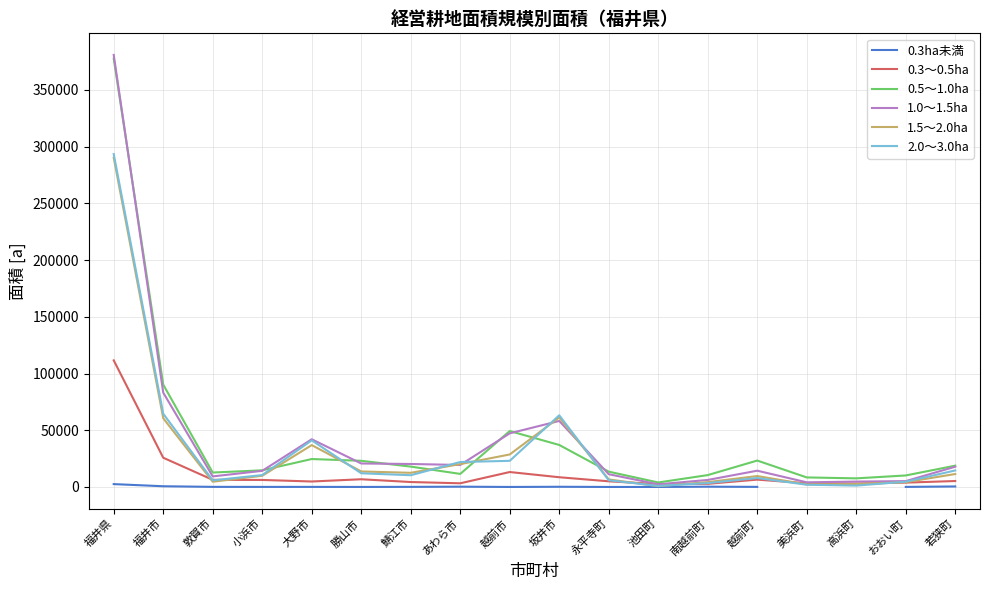

What is the lowest value of the 0.5～1.0ha series?

3976